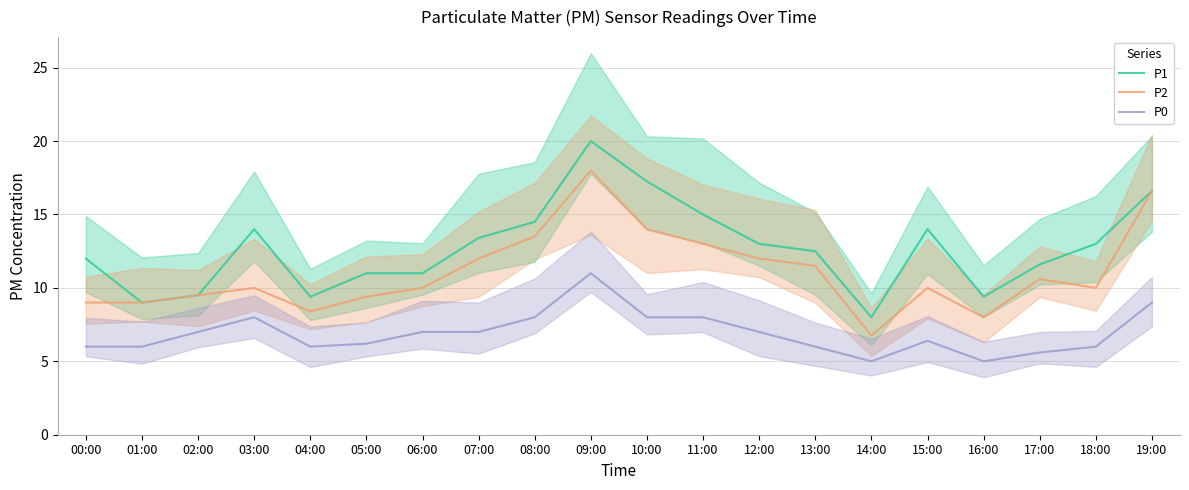

Reading left to right, list all the values displayed in this chart.

P1: 12.0	9.0	9.5	14.0	9.4	11.0	11.0	13.4	14.5	20.0	17.2	15.0	13.0	12.5	8.0	14.0	9.4	11.6	13.0	16.6
P2: 9.0	9.0	9.5	10.0	8.4	9.4	10.0	12.0	13.5	18.0	14.0	13.0	12.0	11.5	6.8	10.0	8.0	10.6	10.0	16.6
P0: 6.0	6.0	7.0	8.0	6.0	6.2	7.0	7.0	8.0	11.0	8.0	8.0	7.0	6.0	5.0	6.4	5.0	5.6	6.0	9.0